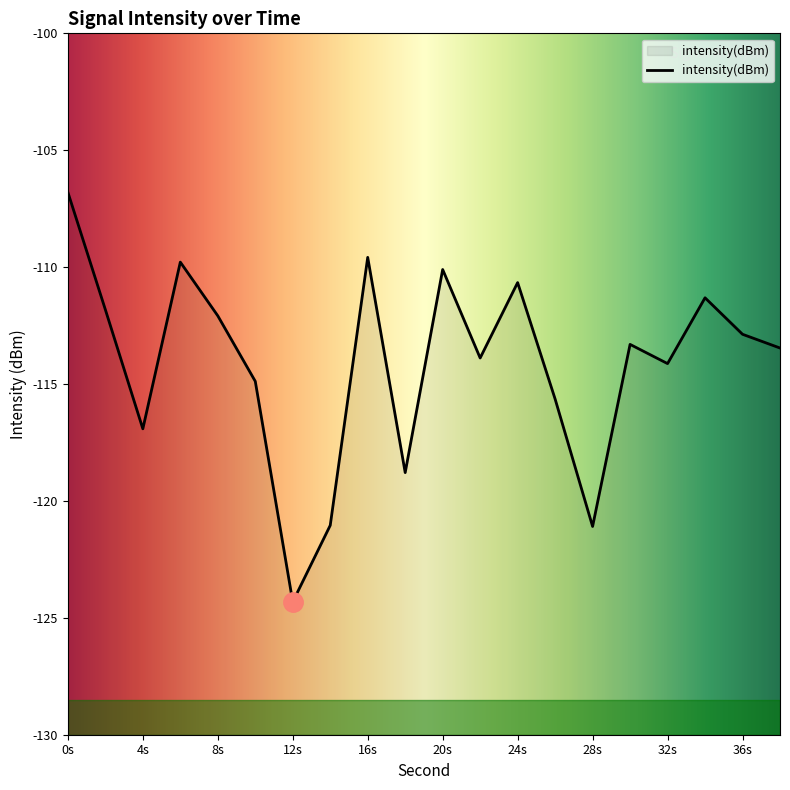

What is the change in value from 14 to 34?

+9.7